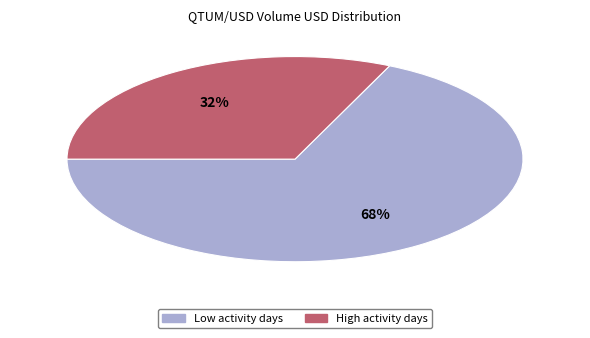

To the nearest percent, what is the difference between the largest and smallest slice percentages?

36%